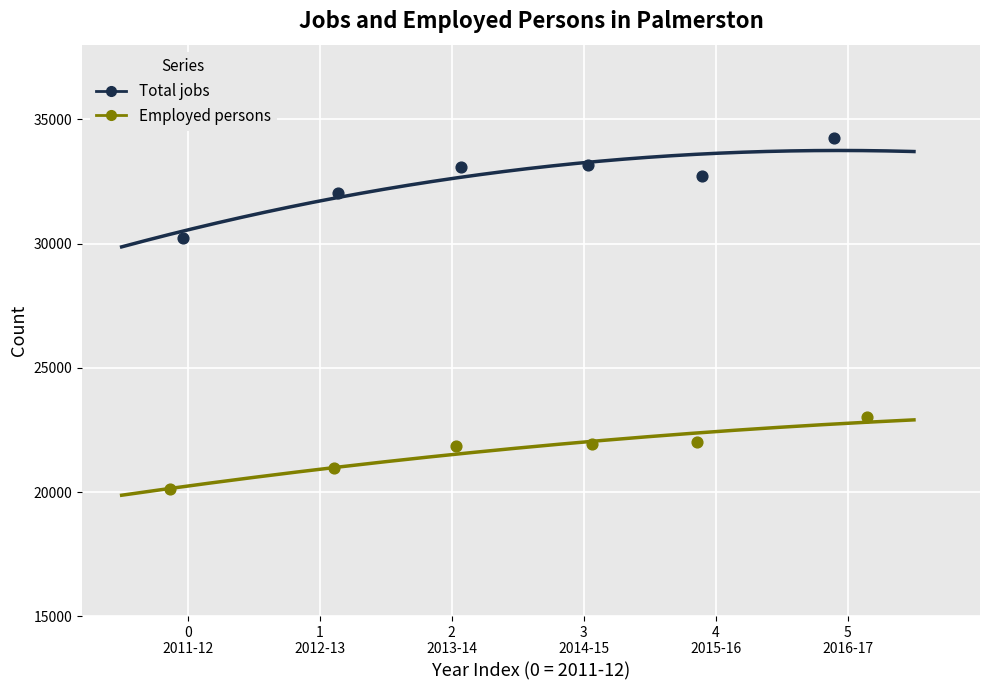

Which series contains the lowest Y value?

Employed persons